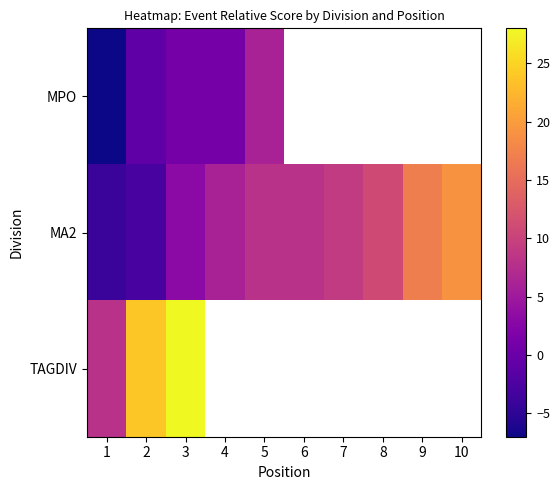

At which label does TAGDIV reach its minimum?

1